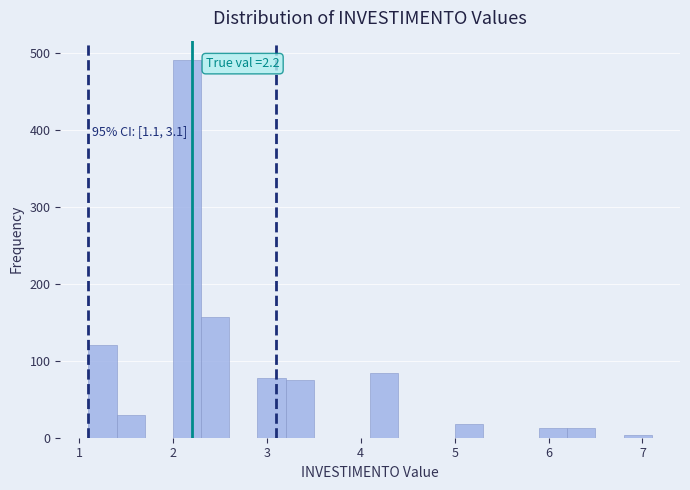

Around what value on the x-axis is the tallest bar? Give the approximate position of its centre, as read against the axis.

2.2